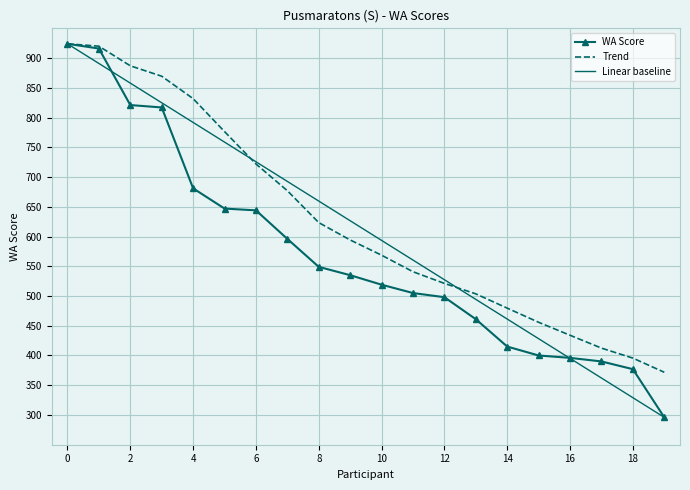

What is the minimum value shown in the chart?

296.0